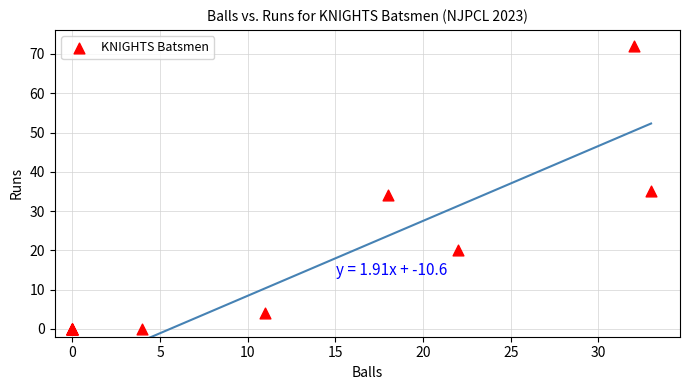

What Y value in the scatter plot is closest to 36?

35